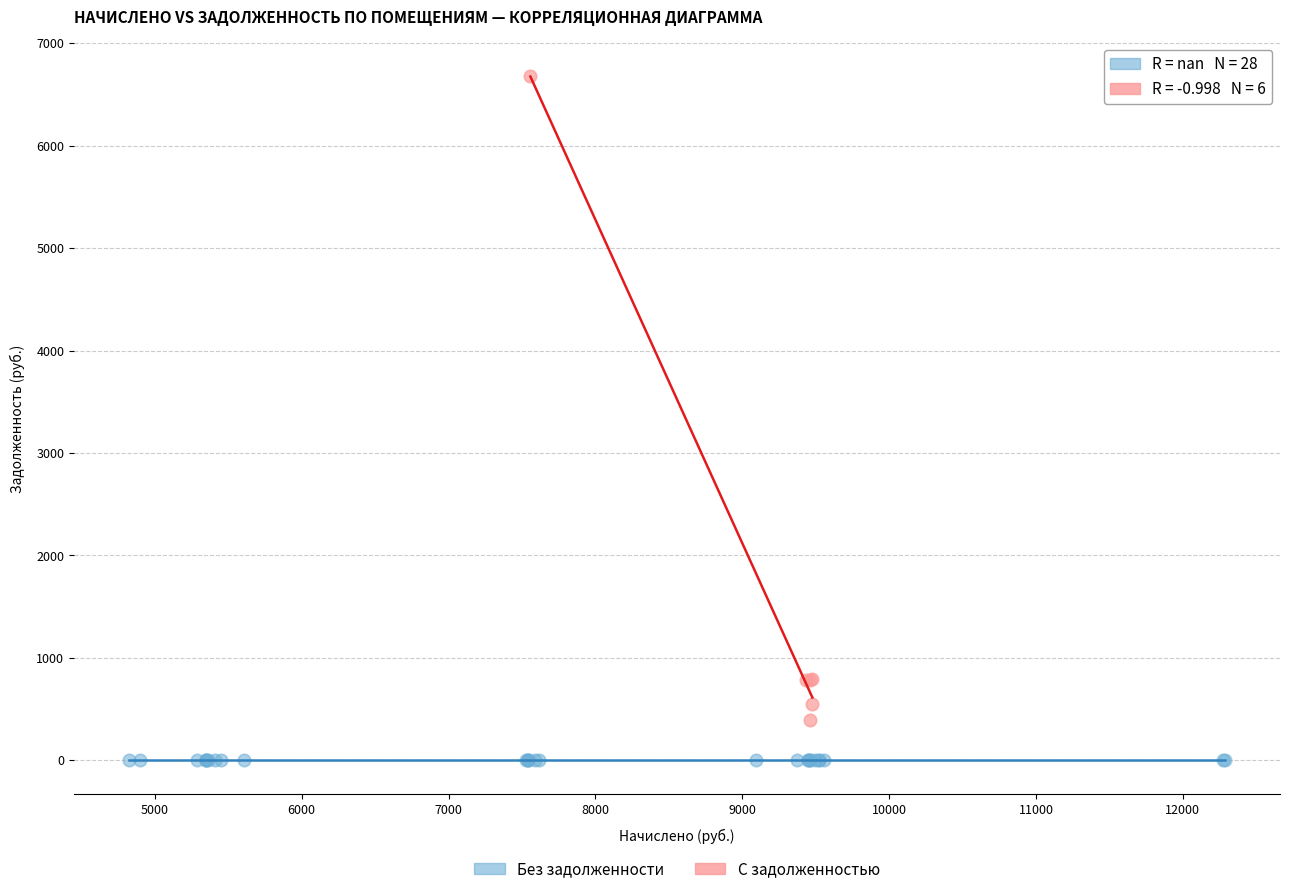

Which series reaches the maximum Y coordinate?

С задолженностью